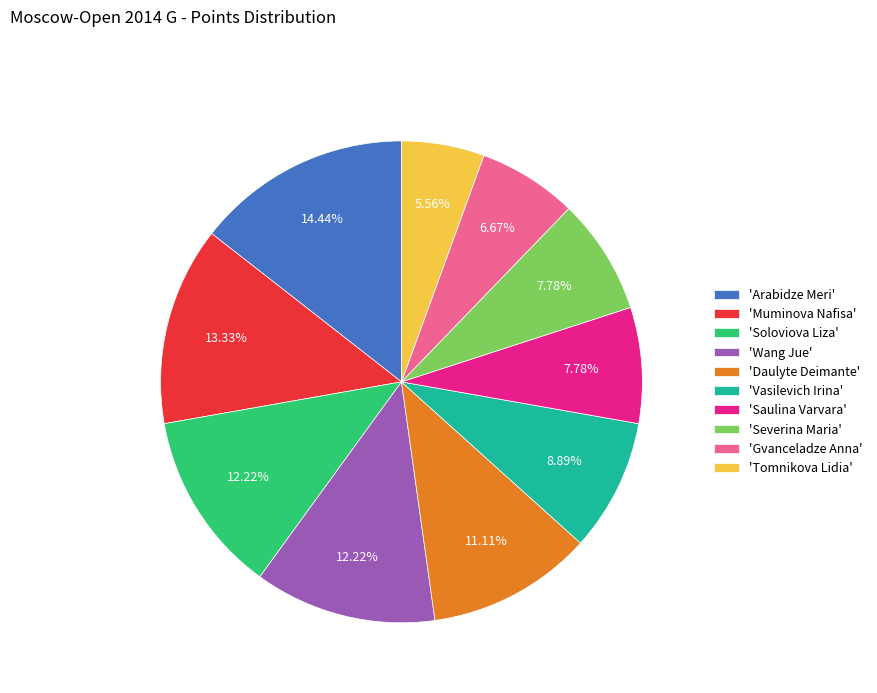

What is the ratio of the value at 'Daulyte Deimante' to the value at 'Soloviova Liza'?

0.9